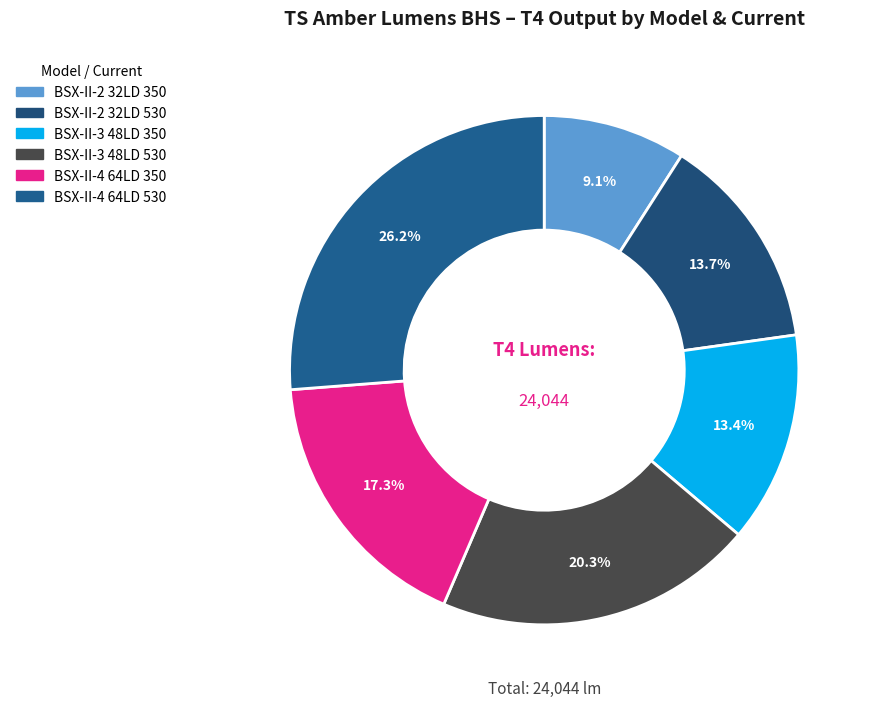

What percentage is the BSX-II-2 32LD 530 slice, to the nearest percent?

14%